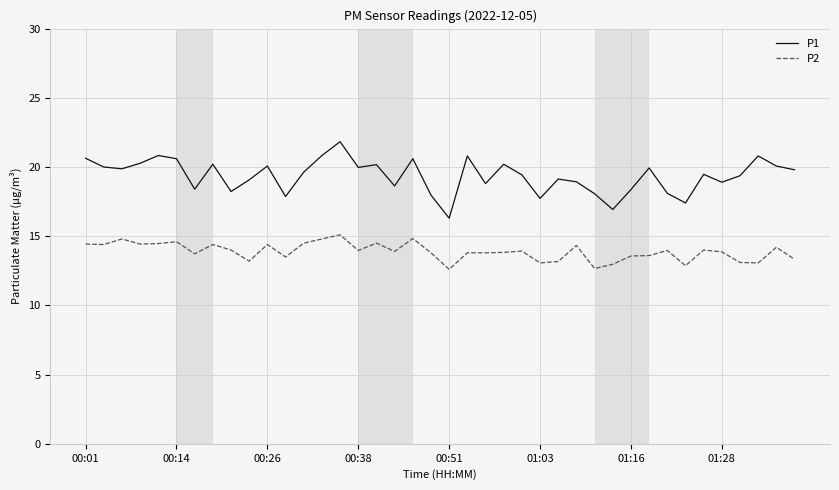

List the series in order of their peak value, lowest first.

P2, P1